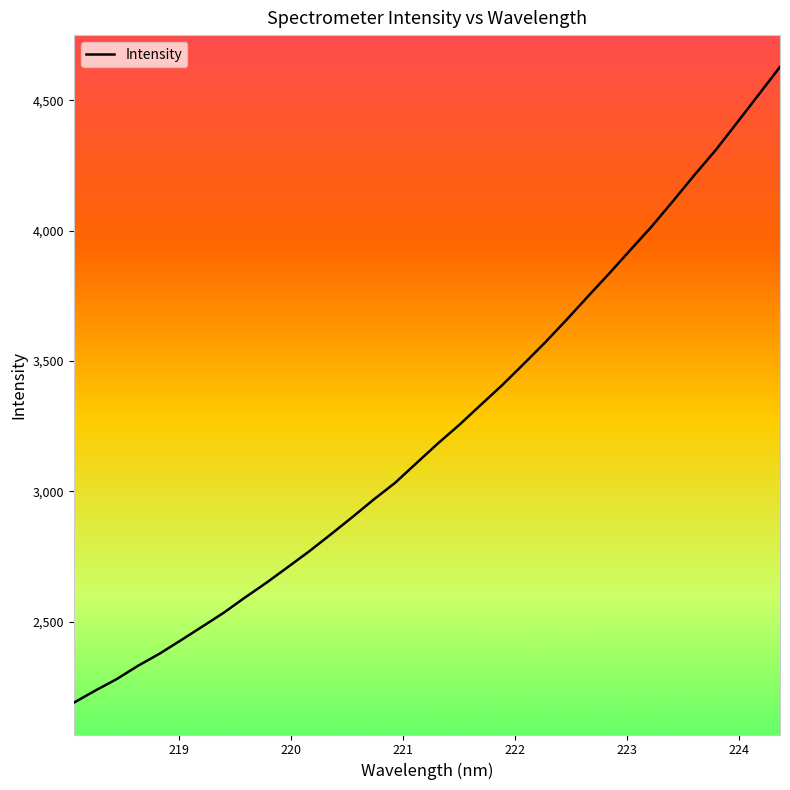

What is the maximum value shown in the chart?

4628.0